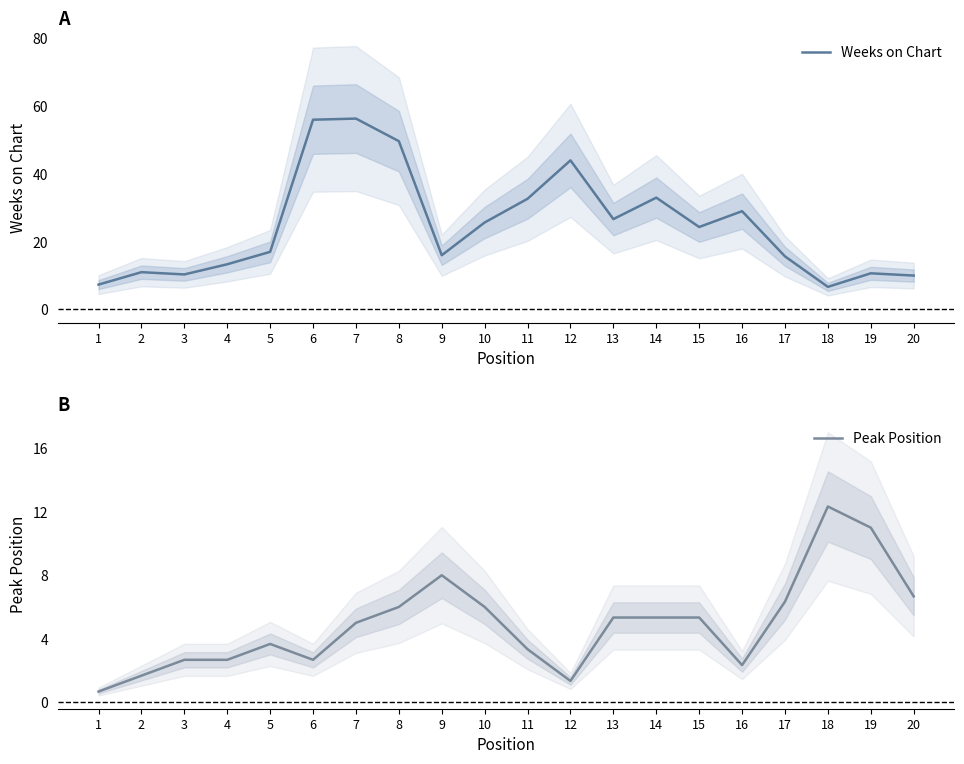

Does the chart have visible grid lines?

No